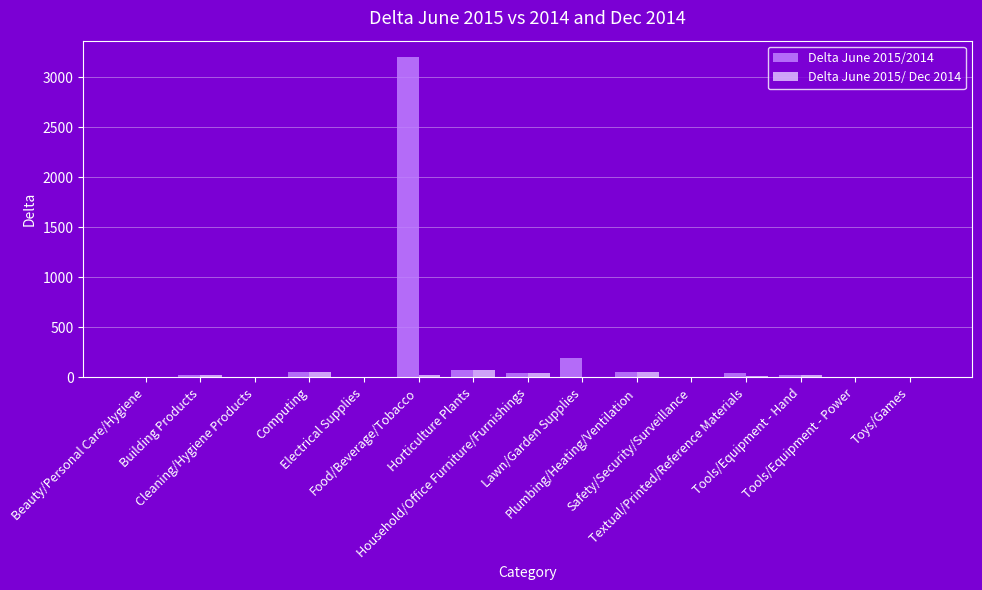

Which series has the largest total across all categories?

Delta June 2015/2014